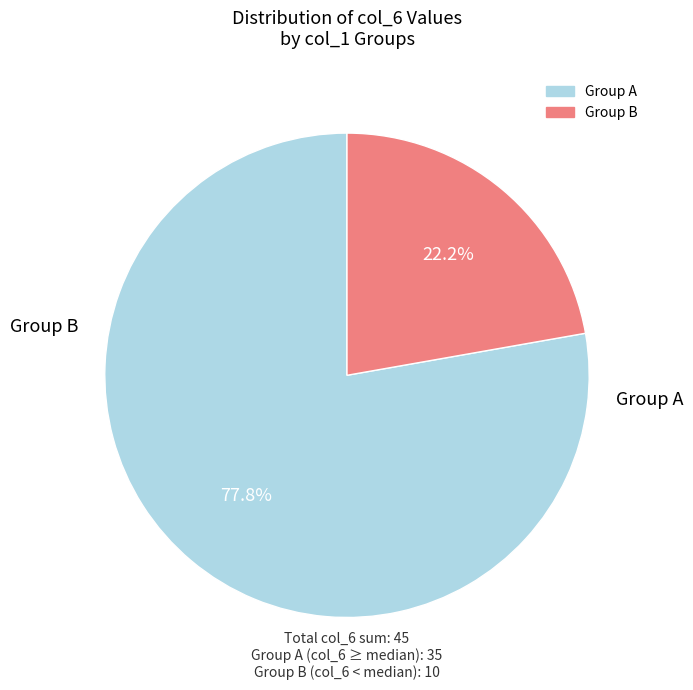

Is there a majority slice in this chart?

Yes